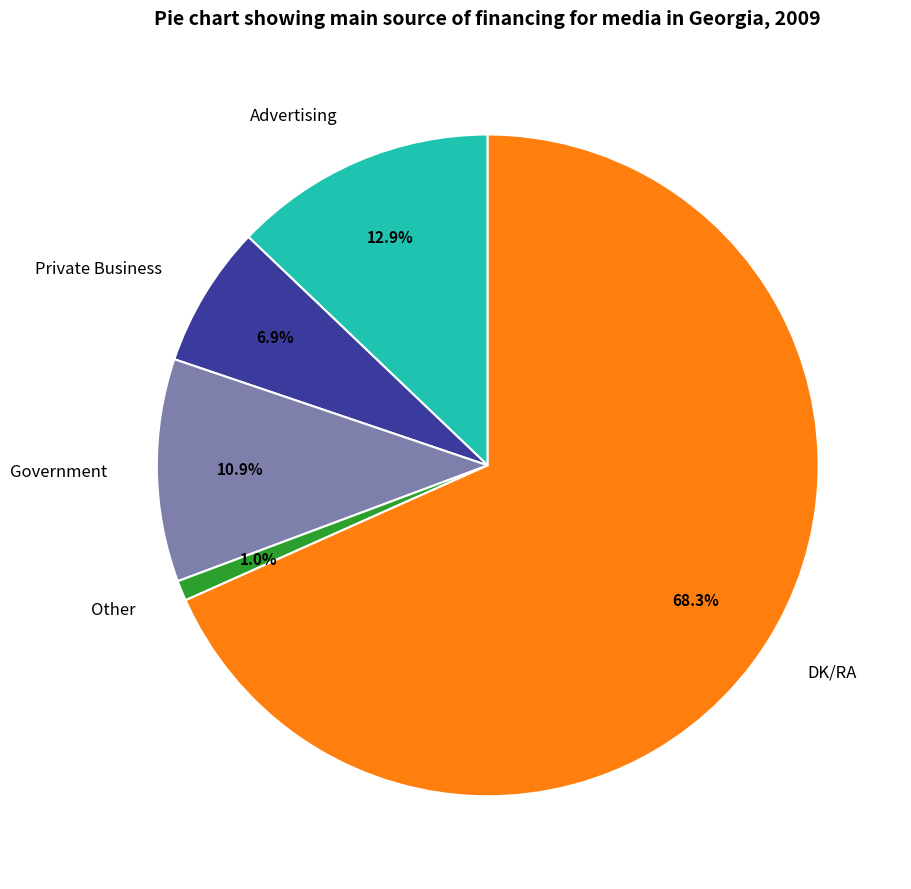

Between Advertising and DK/RA, which is larger?

DK/RA